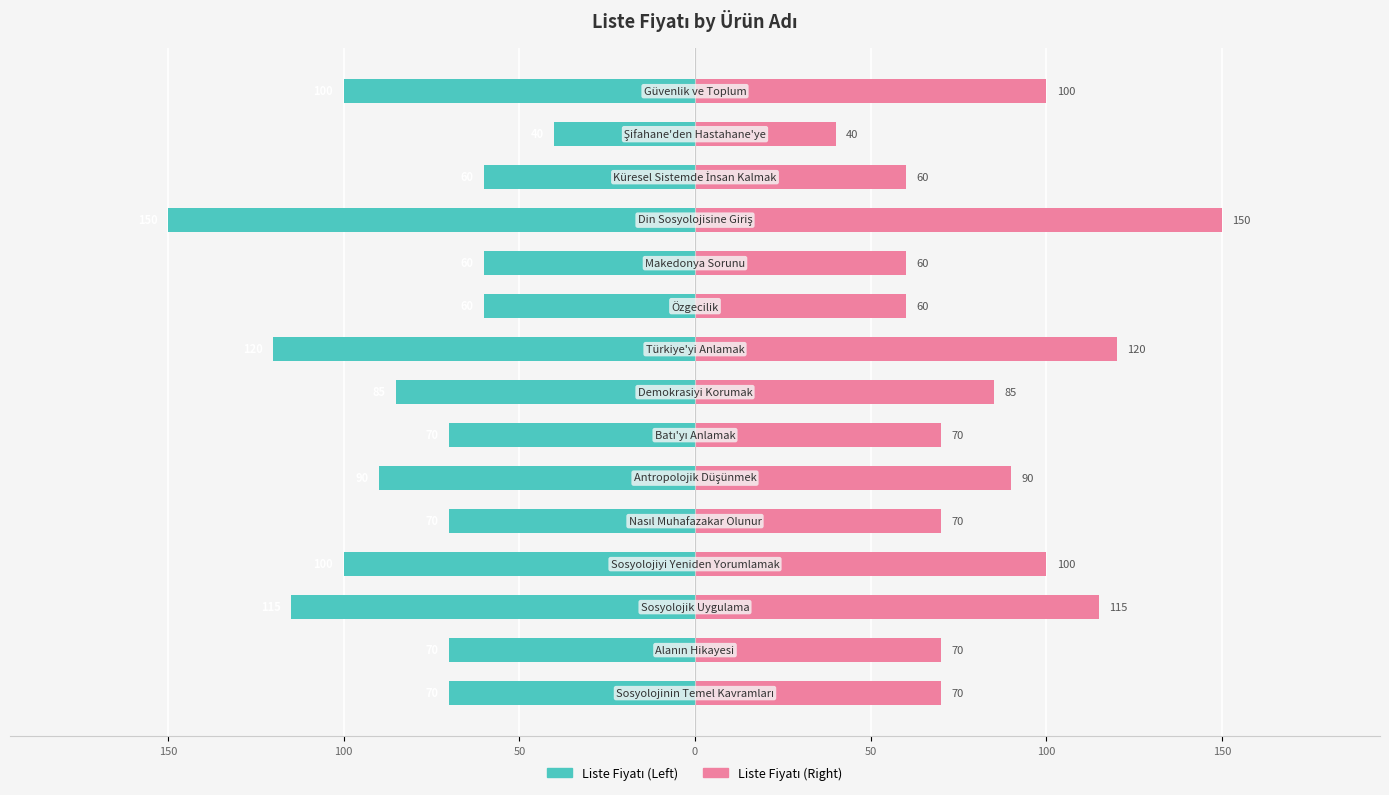

How many distinct data groups are displayed?

2